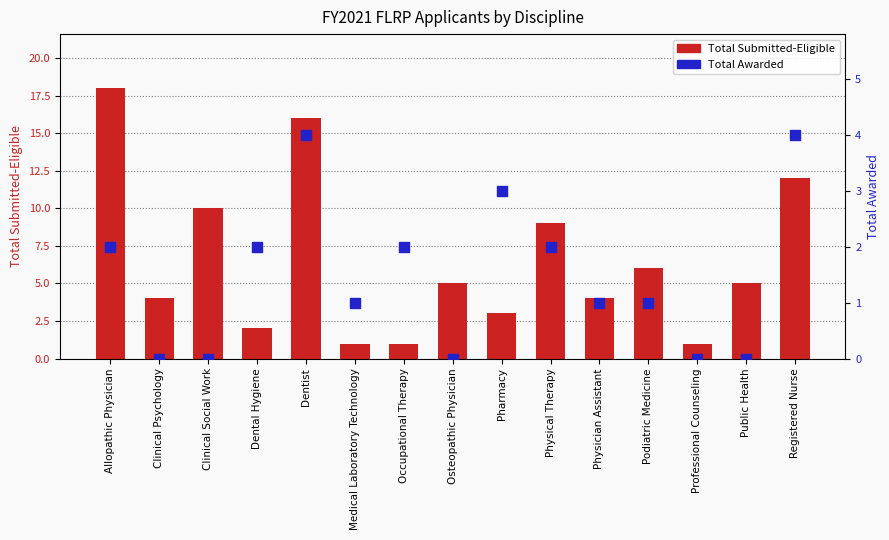

At which category is the sum across all series the highest?

Allopathic Physician